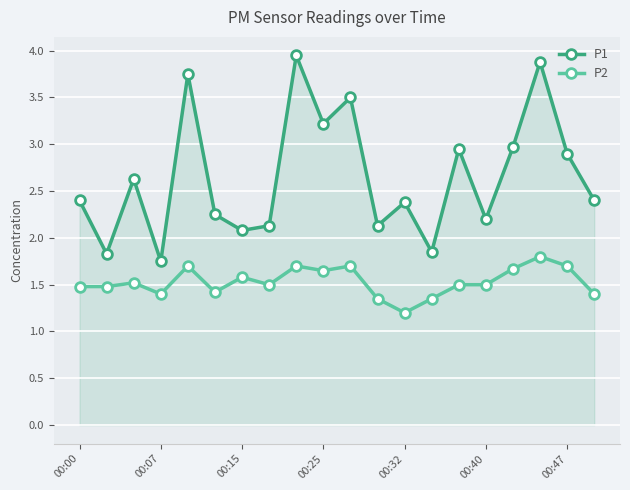

What is the value of the P1 point at the 19th from the left?

2.9